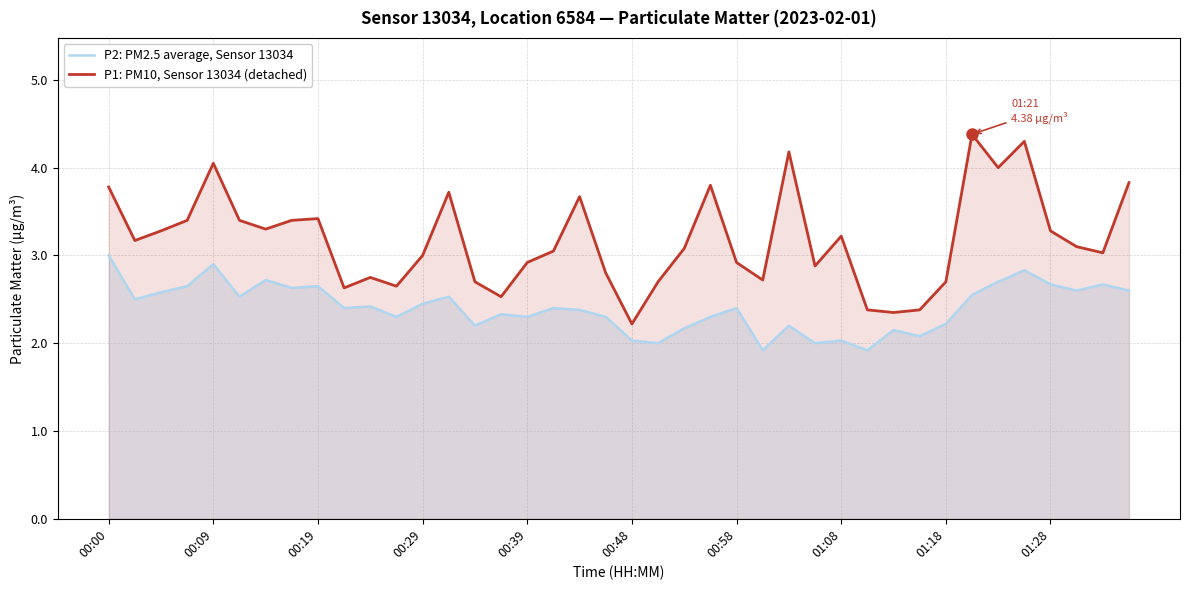

Count the number of categories in the chart.

40